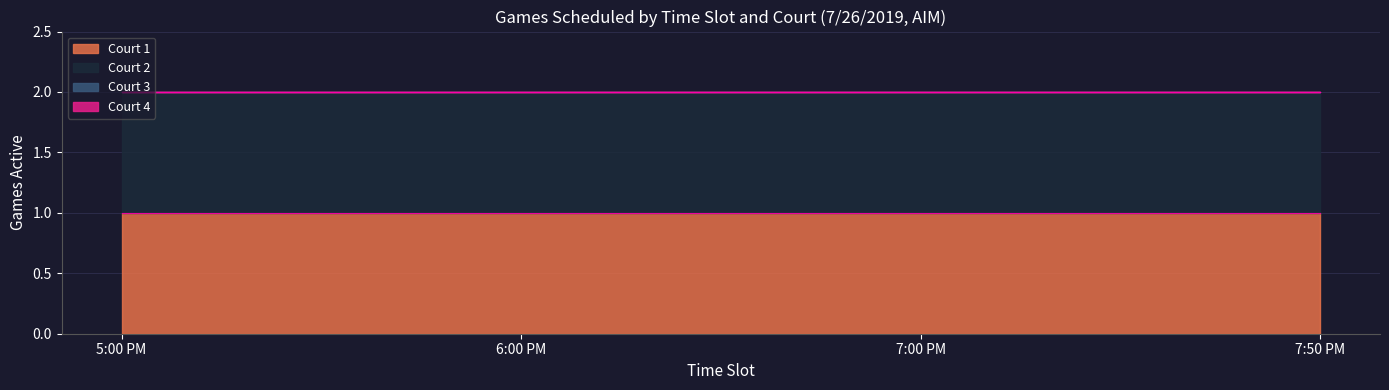

At 7:50 PM, list the series in order from largest to smallest.

Court 1, Court 2, Court 3, Court 4